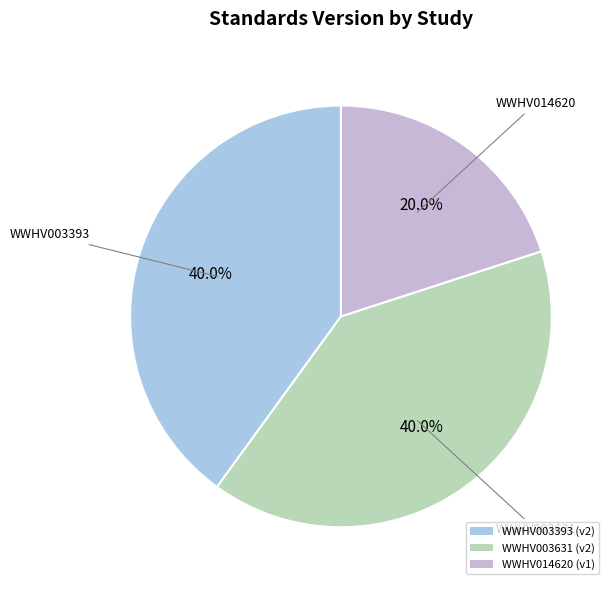

True or false: WWHV014620 accounts for 20% of the total.

True